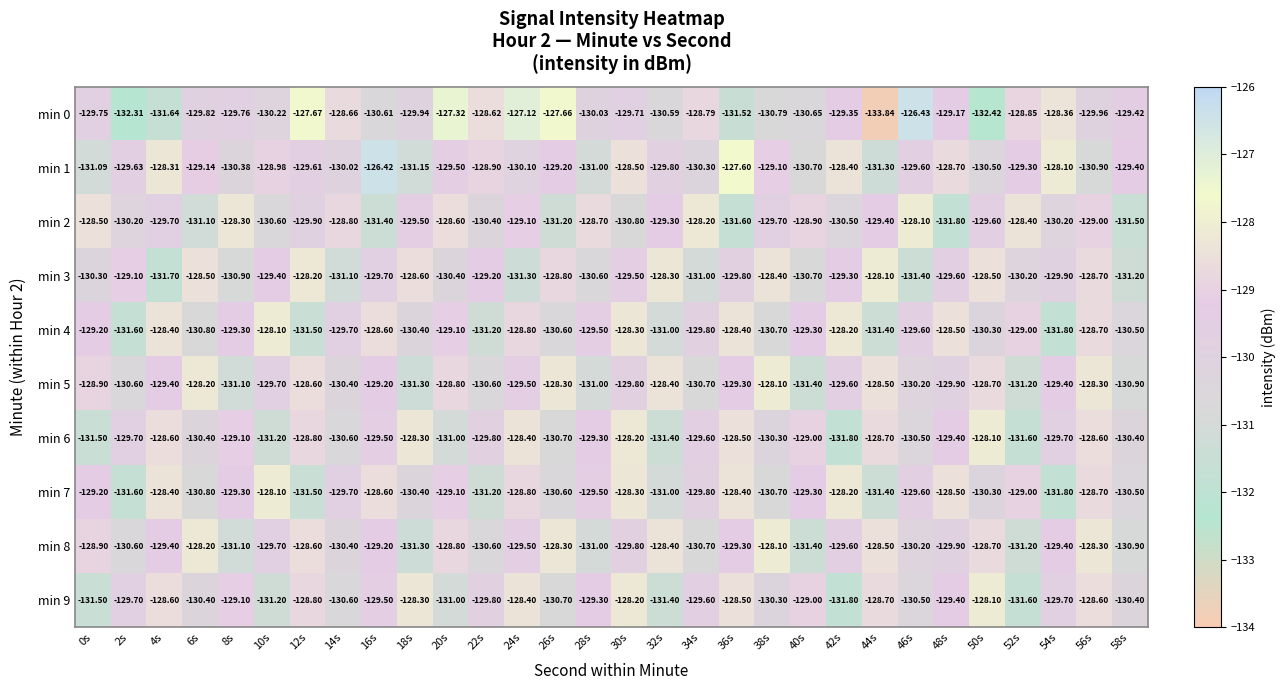

Is the value of min 6 at 52s greater than the value of min 3 at 30s?

No